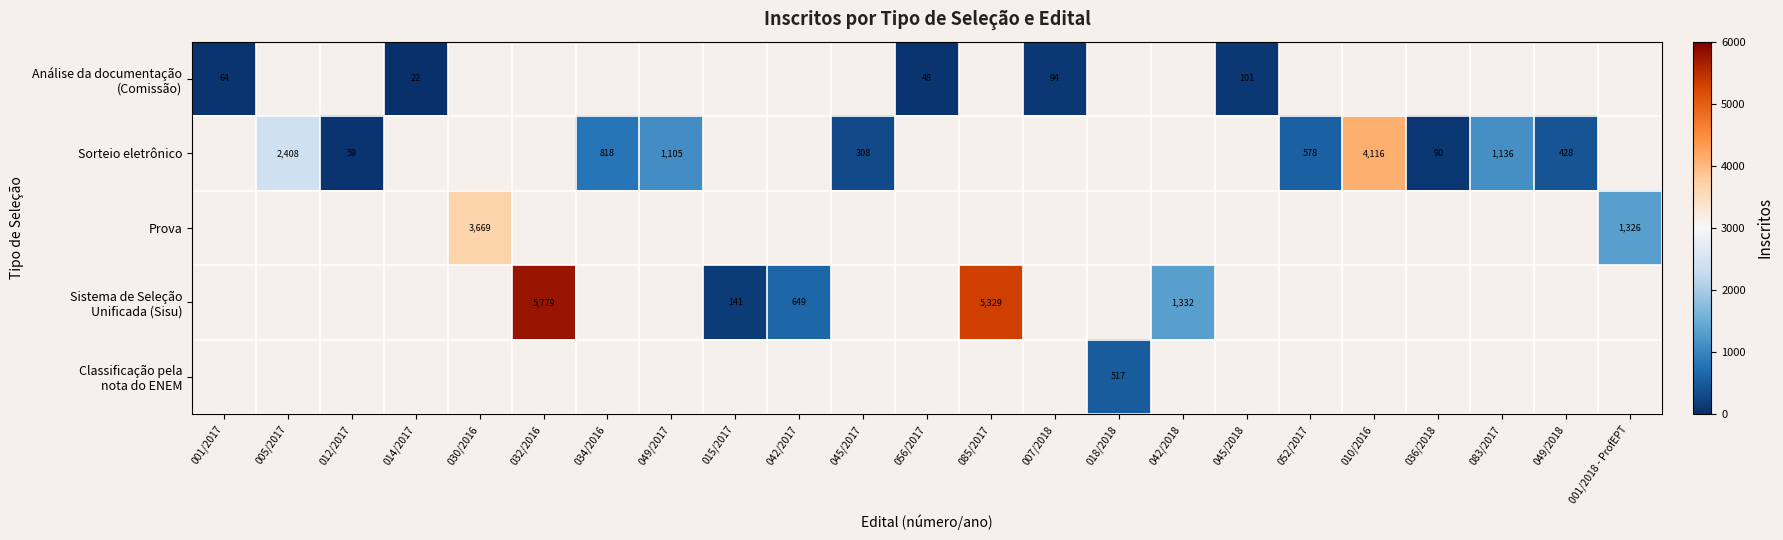

True or false: Sorteio eletrônico has a value of 90 at 036/2018.

True